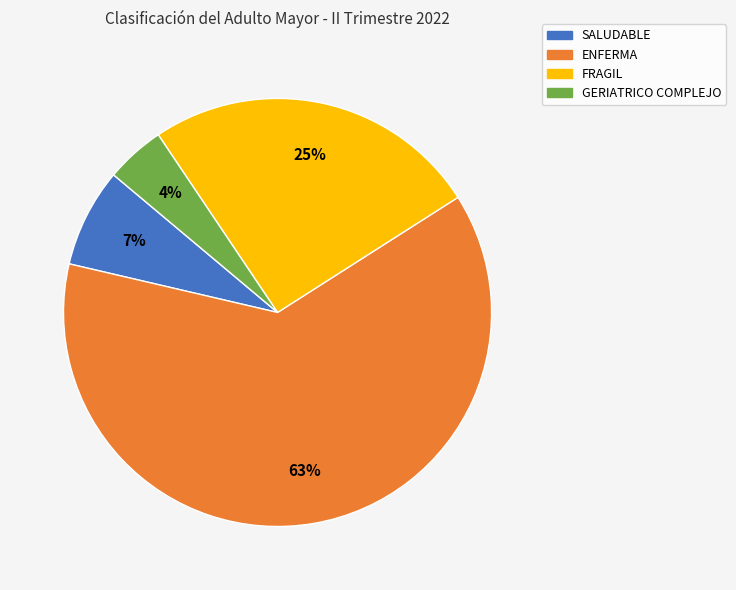

Does any single category account for the majority?

Yes